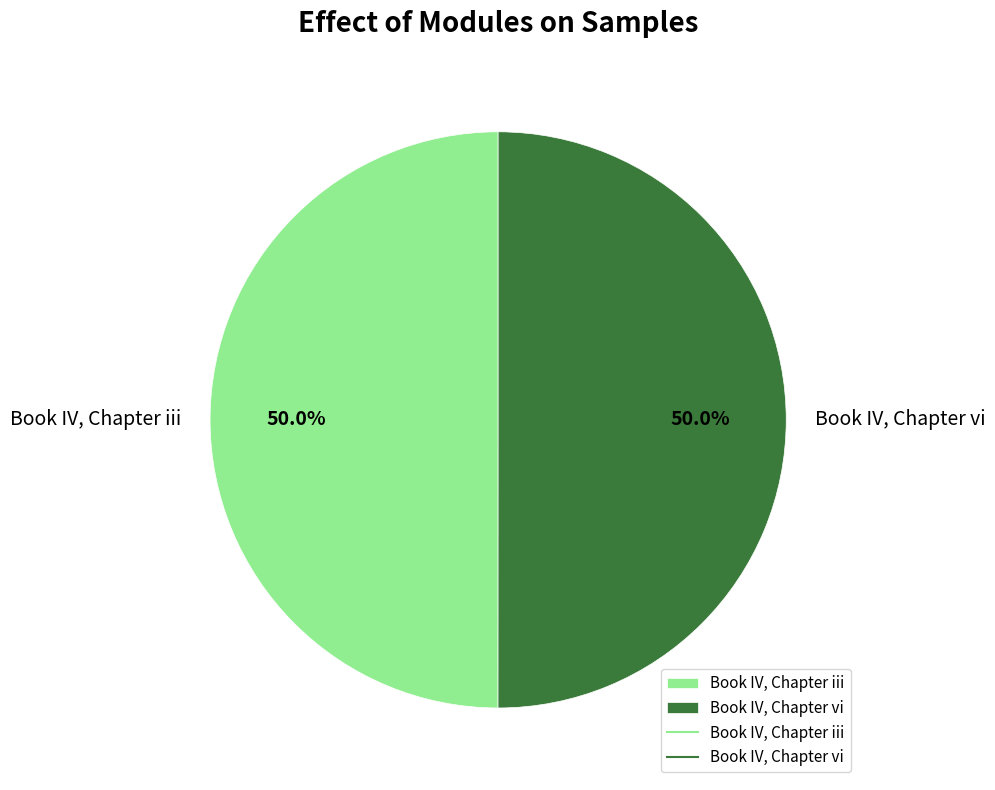

Approximately how many times larger is the value at Book IV, Chapter iii compared to Book IV, Chapter vi?

1.0